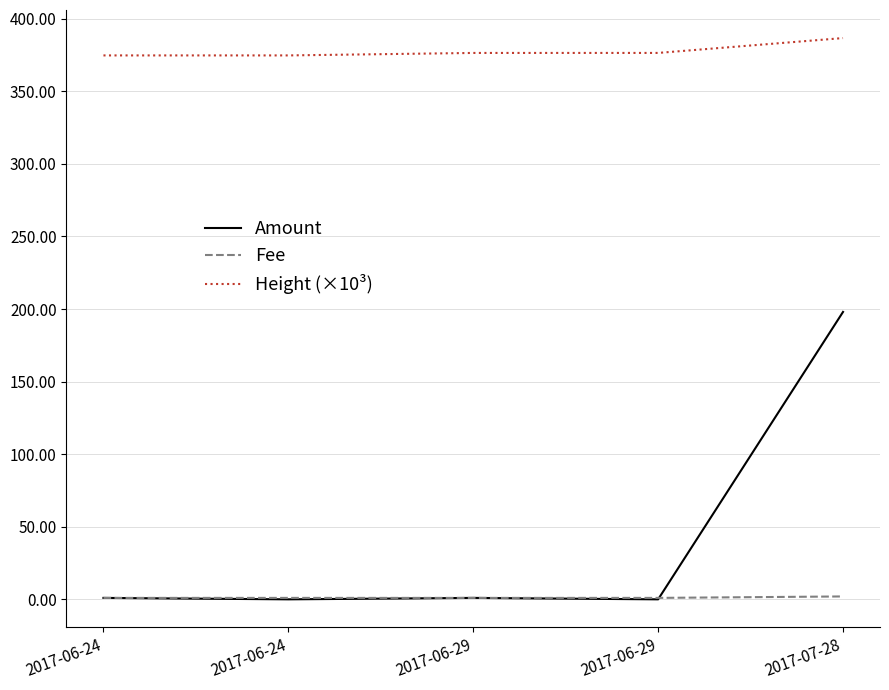

How many lines are shown in the chart?

3